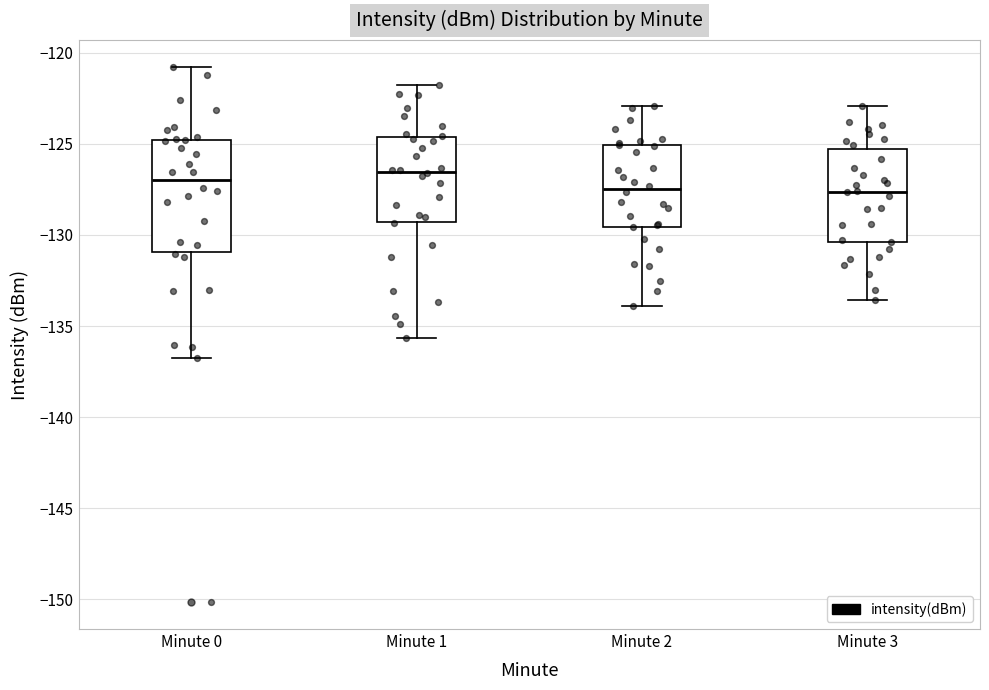

Where is the upper edge of the box for Minute 1 on the y-axis? The values are not printed on the chart, so give them approximately, as read against the axis.

-124.5